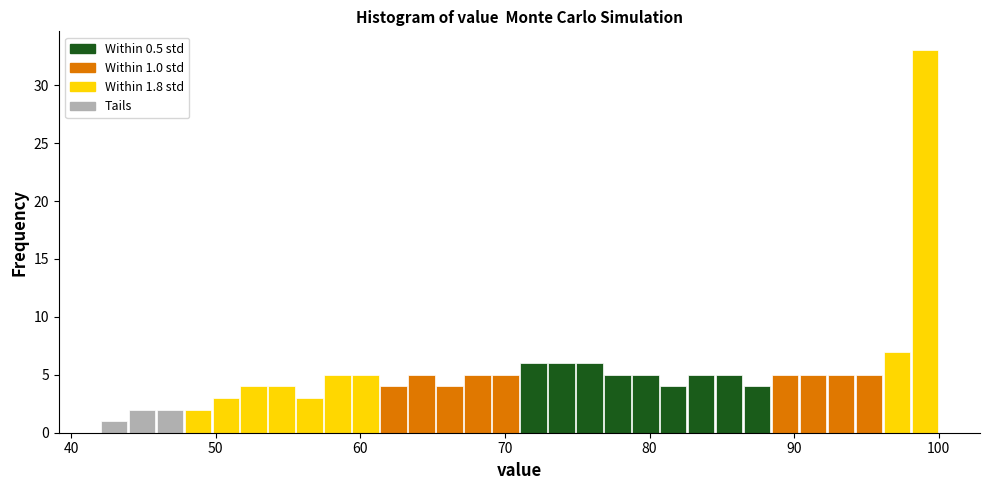

Around what value on the x-axis is the tallest bar? Give the approximate position of its centre, as read against the axis.

99